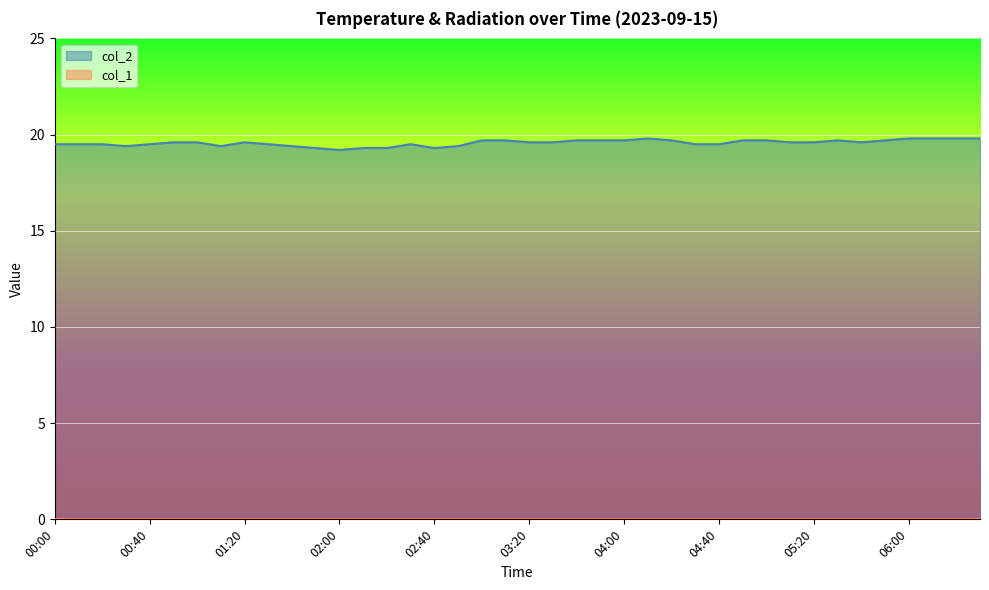

What is the difference between the second highest and minimum values?

0.6